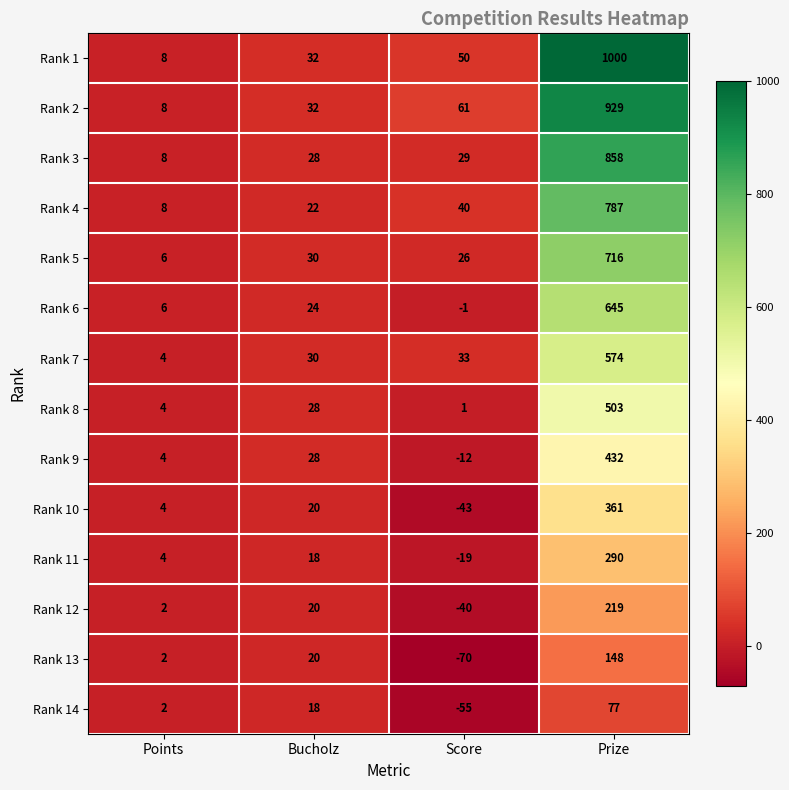

What is the difference between the second highest and second lowest values in the Rank 5 series?

4